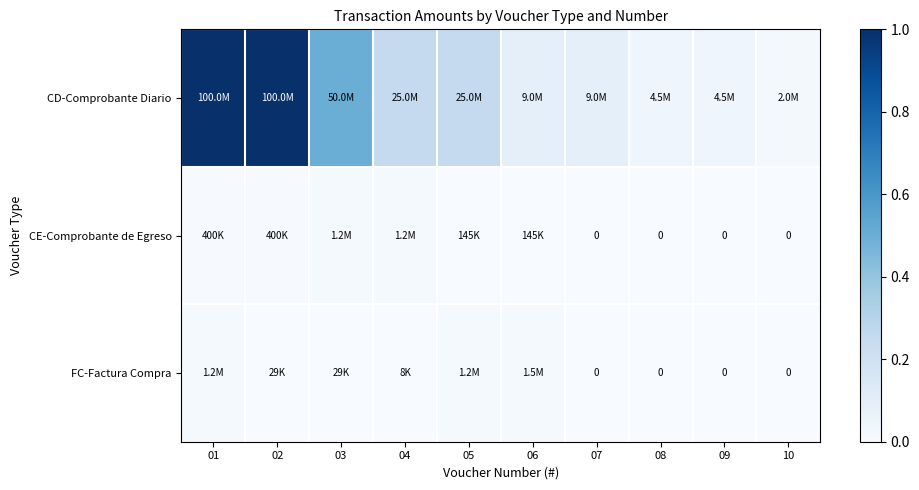

List the labels in order of FC-Factura Compra value, largest first.

06, 01, 05, 02, 03, 04, 07, 08, 09, 10